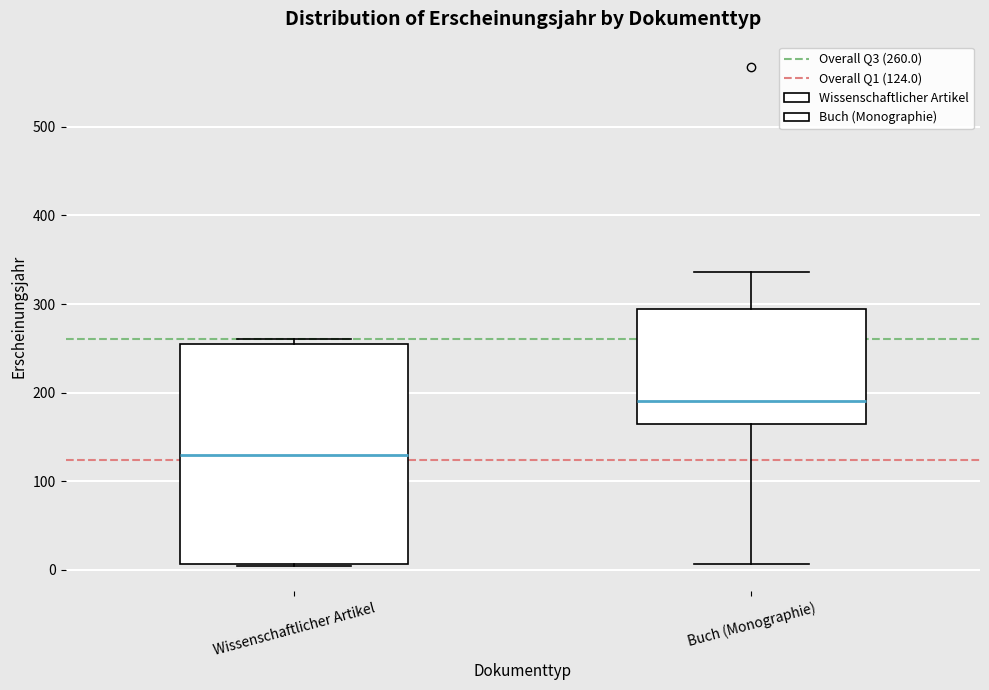

Which box has the lowest median line?

Wissenschaftlicher Artikel